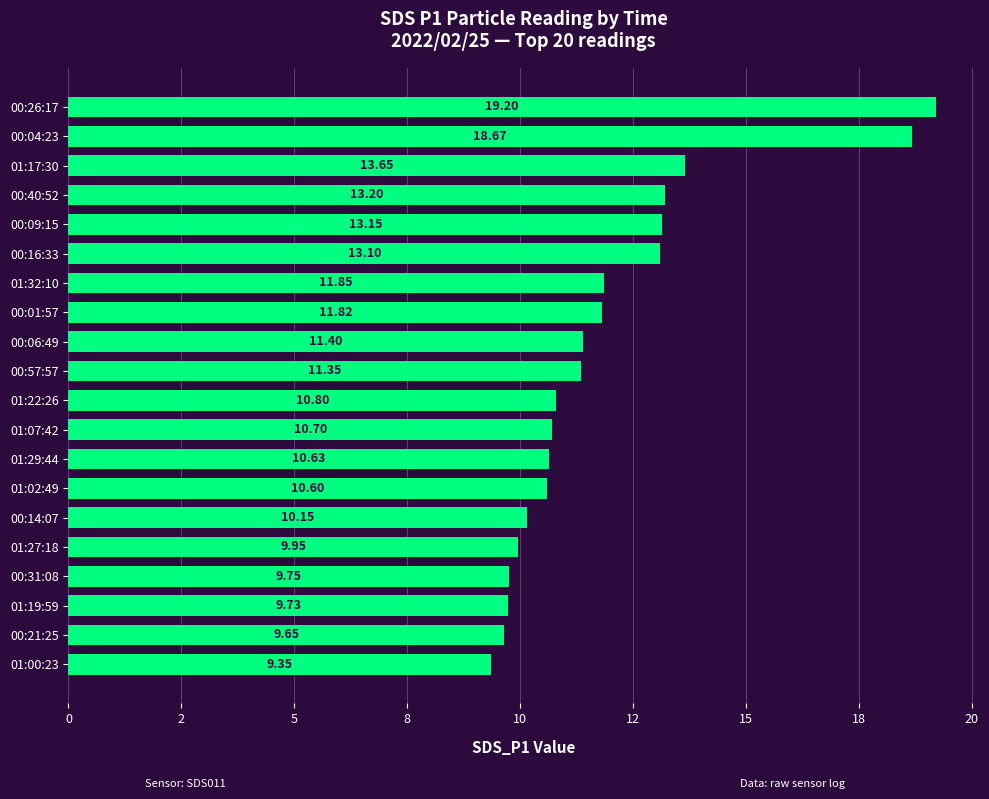

List the labels in order of value, smallest first.

01:00:23, 00:21:25, 01:19:59, 00:31:08, 01:27:18, 00:14:07, 01:02:49, 01:29:44, 01:07:42, 01:22:26, 00:57:57, 00:06:49, 00:01:57, 01:32:10, 00:16:33, 00:09:15, 00:40:52, 01:17:30, 00:04:23, 00:26:17